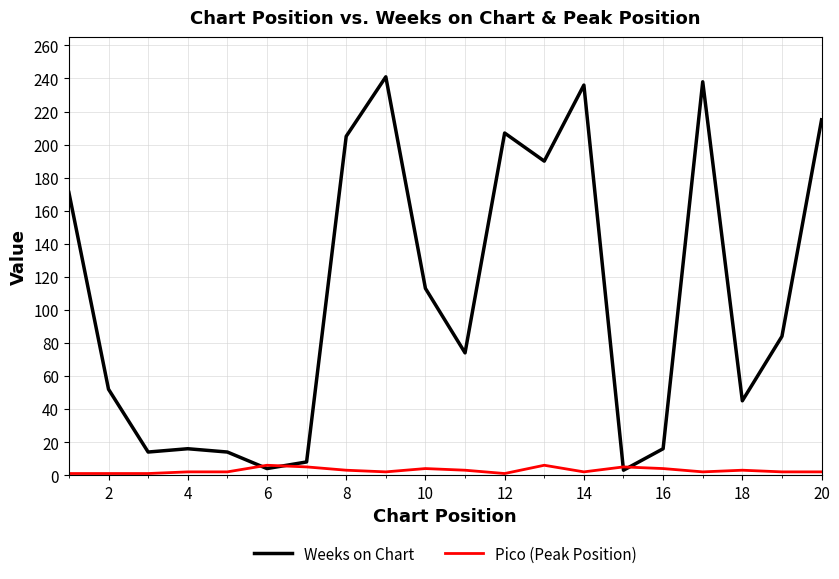

Which series ends up on top after the final intersection of Weeks on Chart and Pico (Peak Position)?

Weeks on Chart